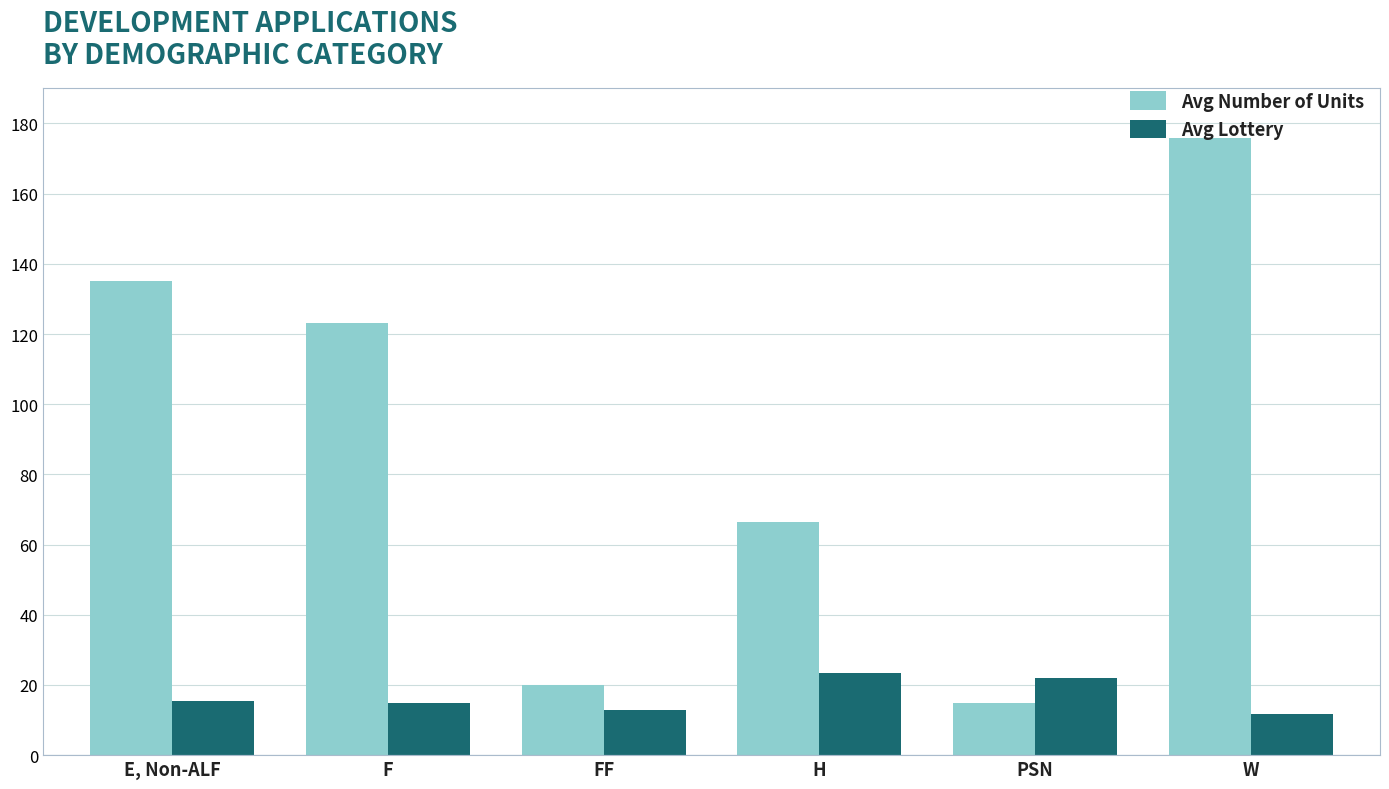

Count the number of categories in the chart.

6